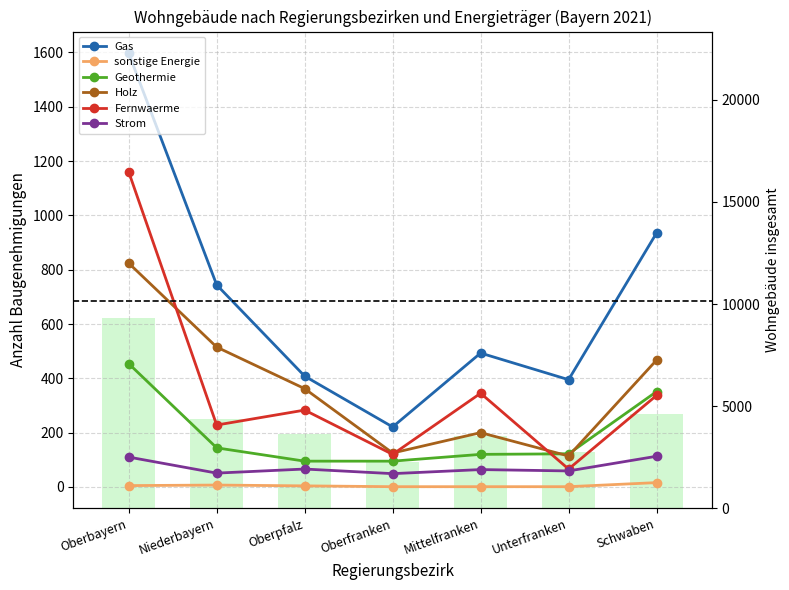

Which series has the largest range (max minus min)?

Gas